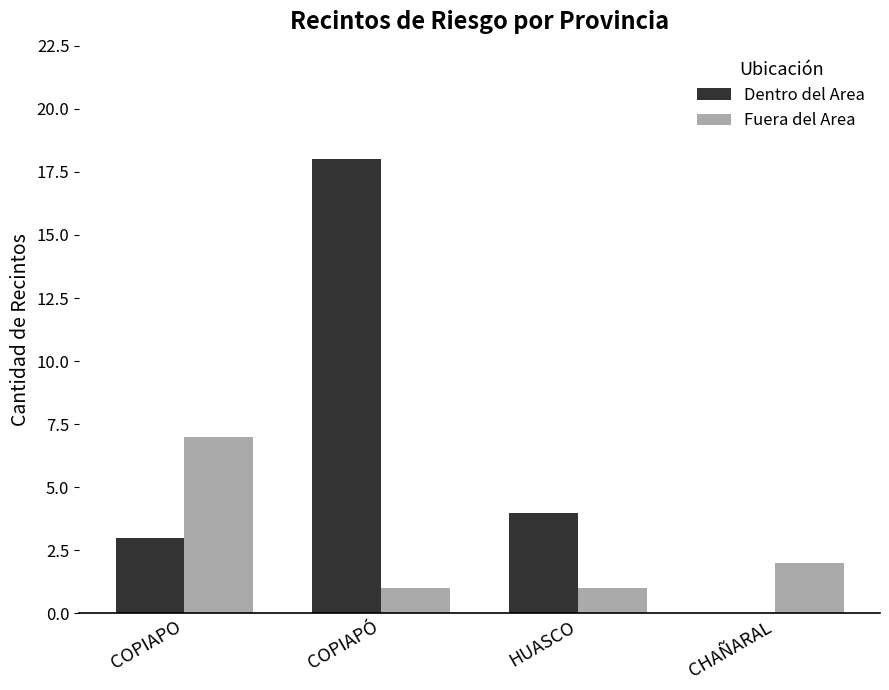

Where does the Dentro del Area series first go above 4?

COPIAPÓ